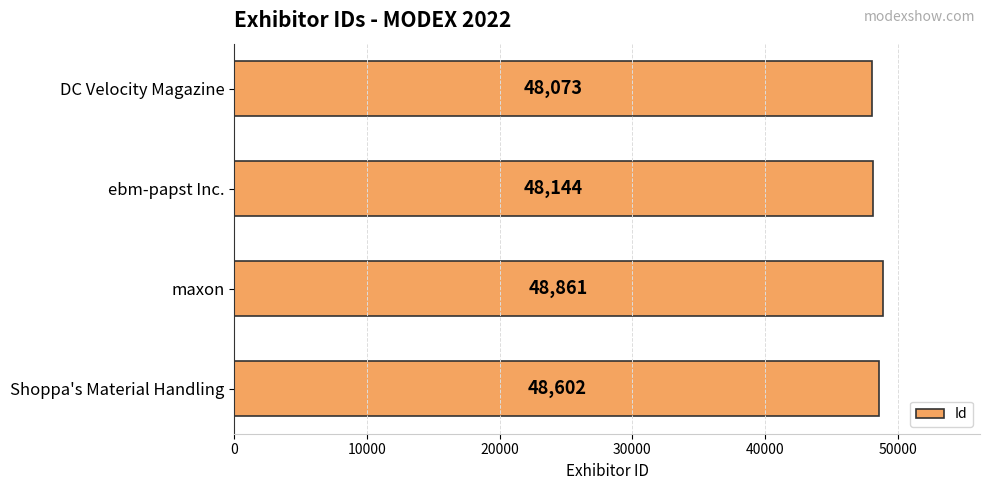

How many data points does each series have?

4